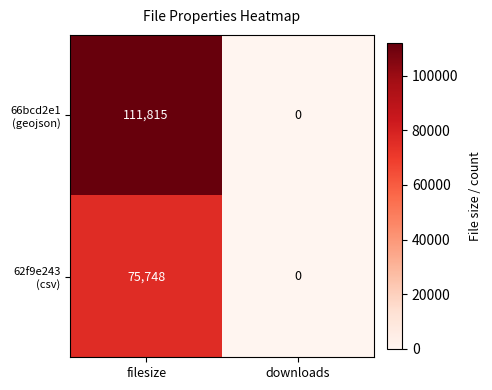

What is the spread (max minus min) of values at filesize?

36067